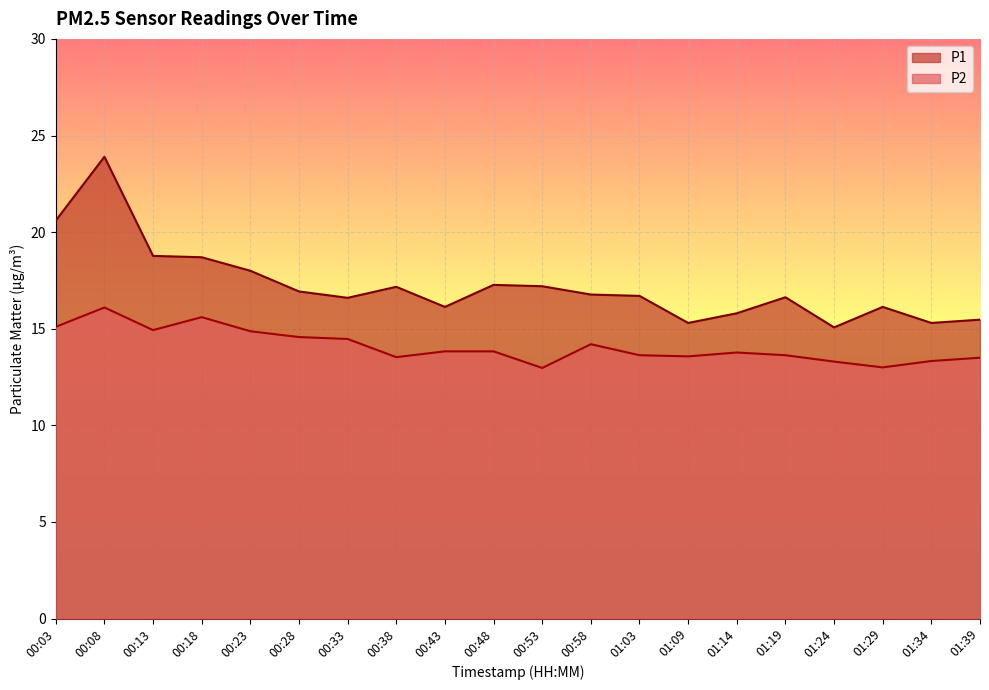

How many distinct data groups are displayed?

2